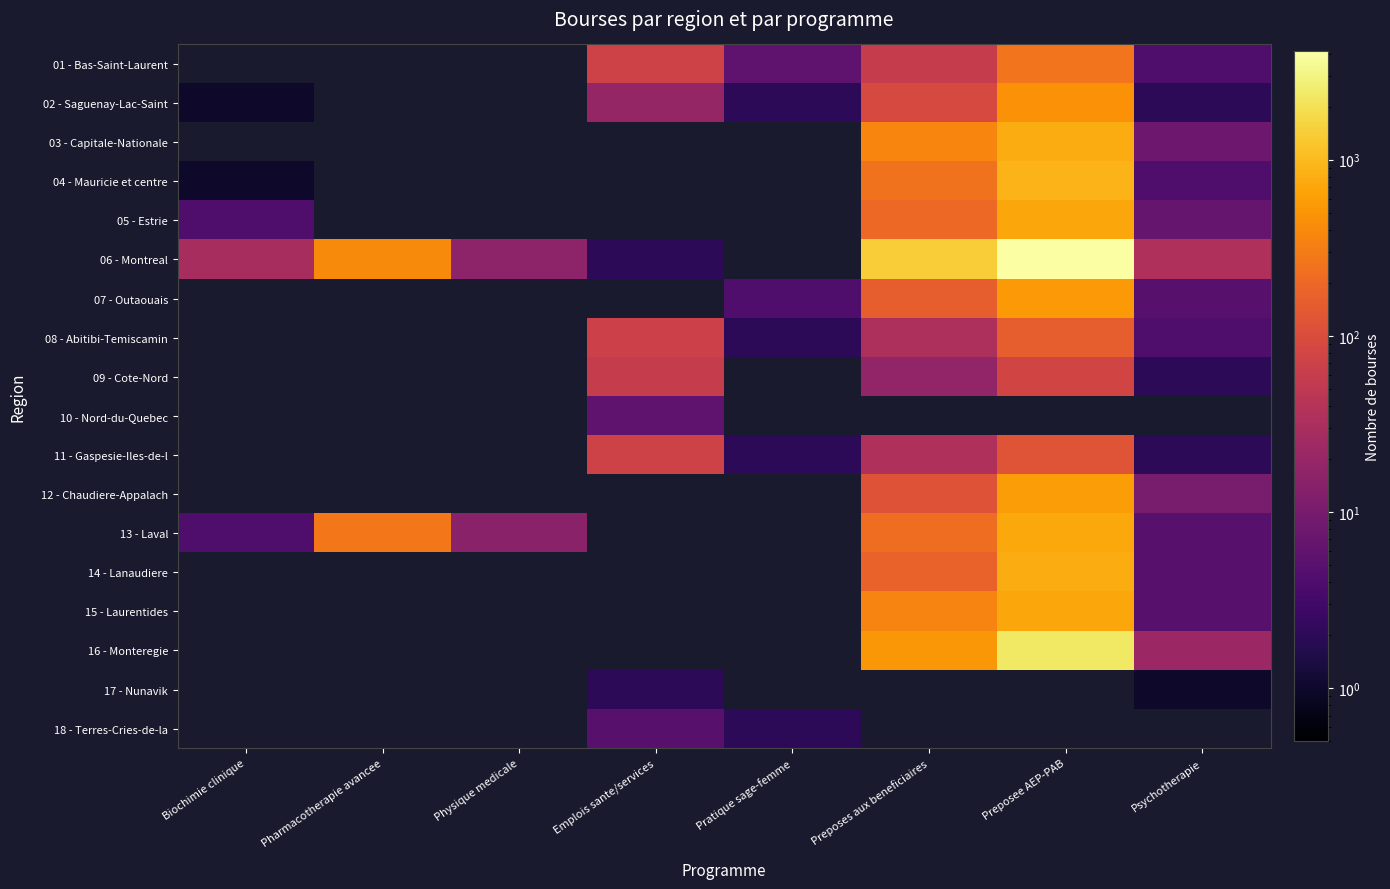

At which category is the sum across all series the highest?

Preposee AEP-PAB